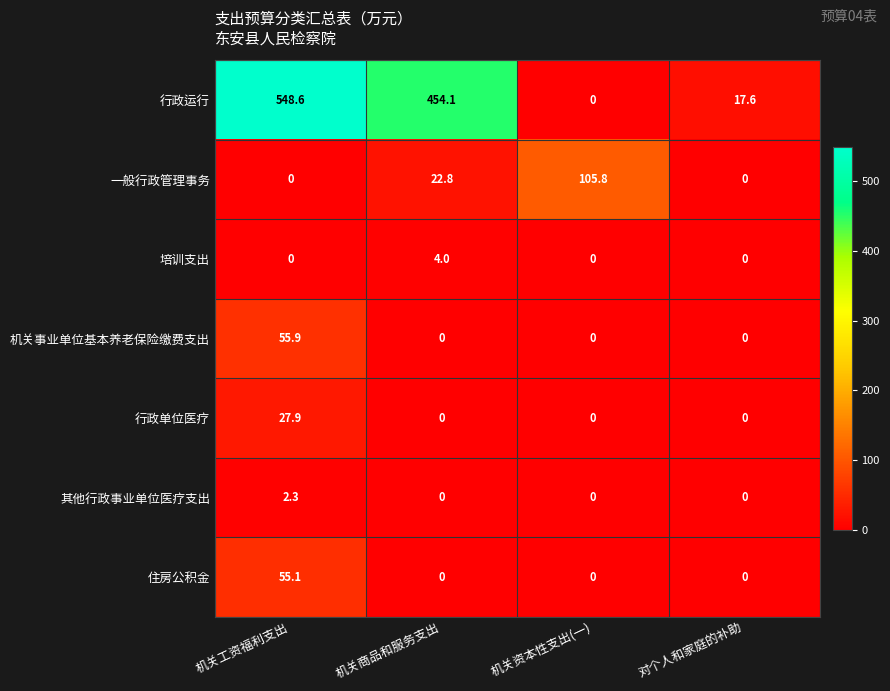

What is the difference between the 其他行政事业单位医疗支出 values at 机关工资福利支出 and 机关商品和服务支出?

2.3